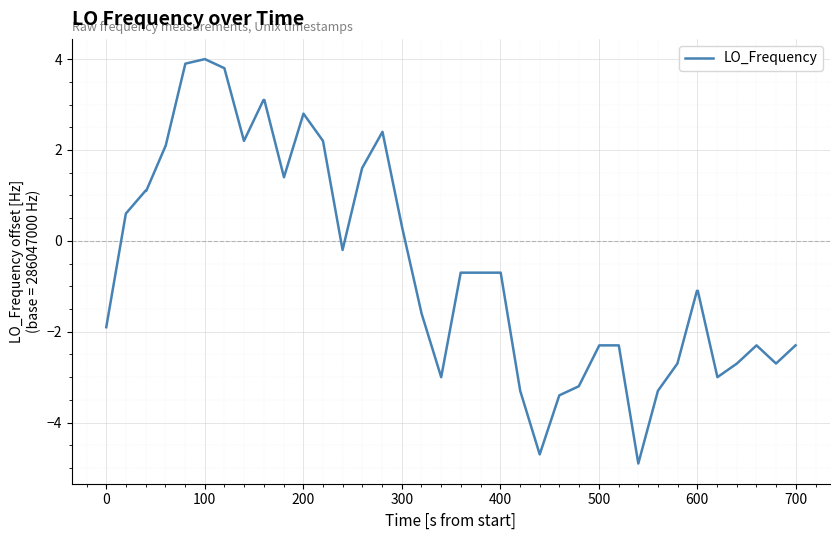

Reading left to right, extract all data points from this chart.

-1.9	0.6	1.1	1.1	2.1	3.9	4.0	3.8	2.2	3.1	3.1	1.4	2.8	2.2	-0.2	1.6	2.4	0.3	-1.6	-3.0	-0.7	-0.7	-0.7	-0.7	-3.3	-4.7	-3.4	-3.2	-2.3	-2.3	-4.9	-3.3	-2.7	-1.1	-1.1	-3.0	-2.7	-2.3	-2.7	-2.3